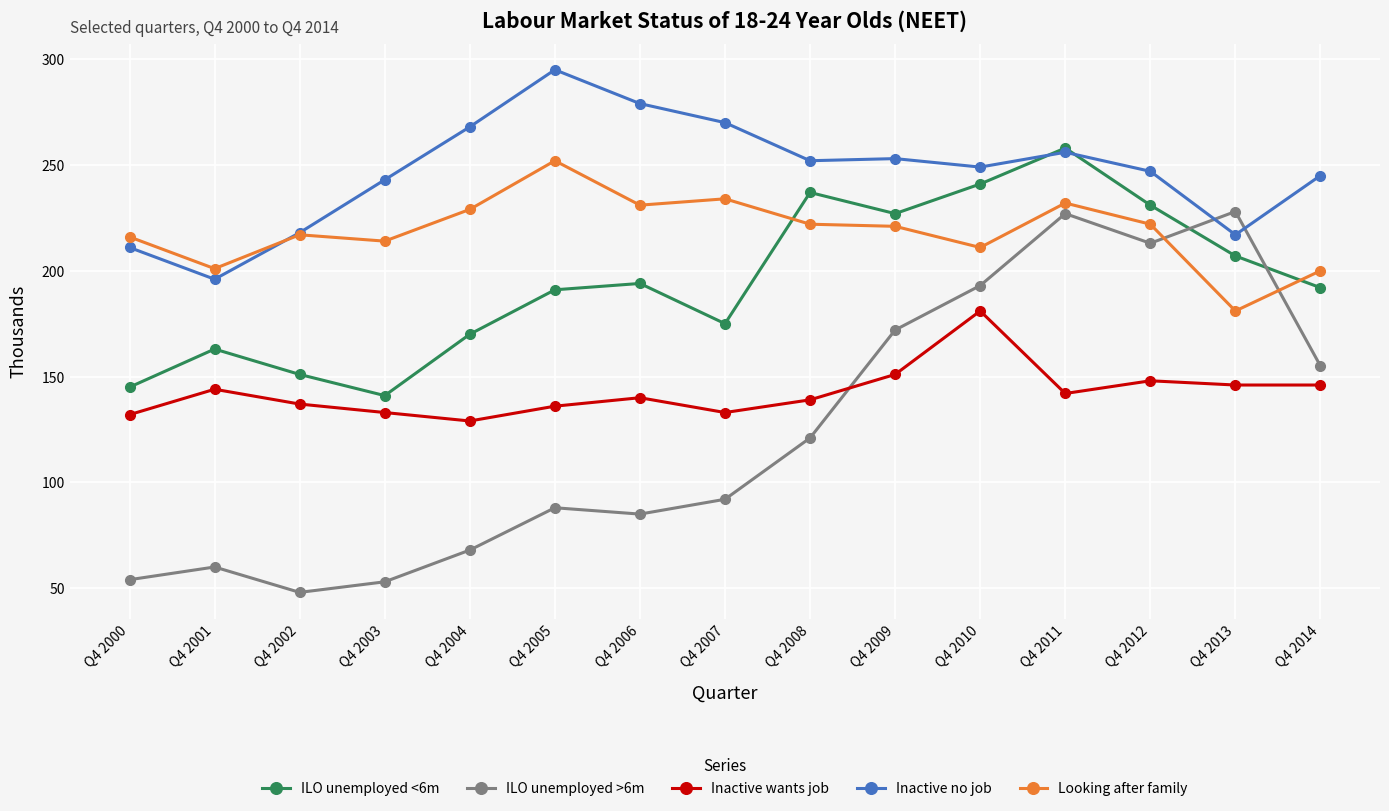

True or false: ILO unemployed <6m has a value of 64 at Q4 2001.

False